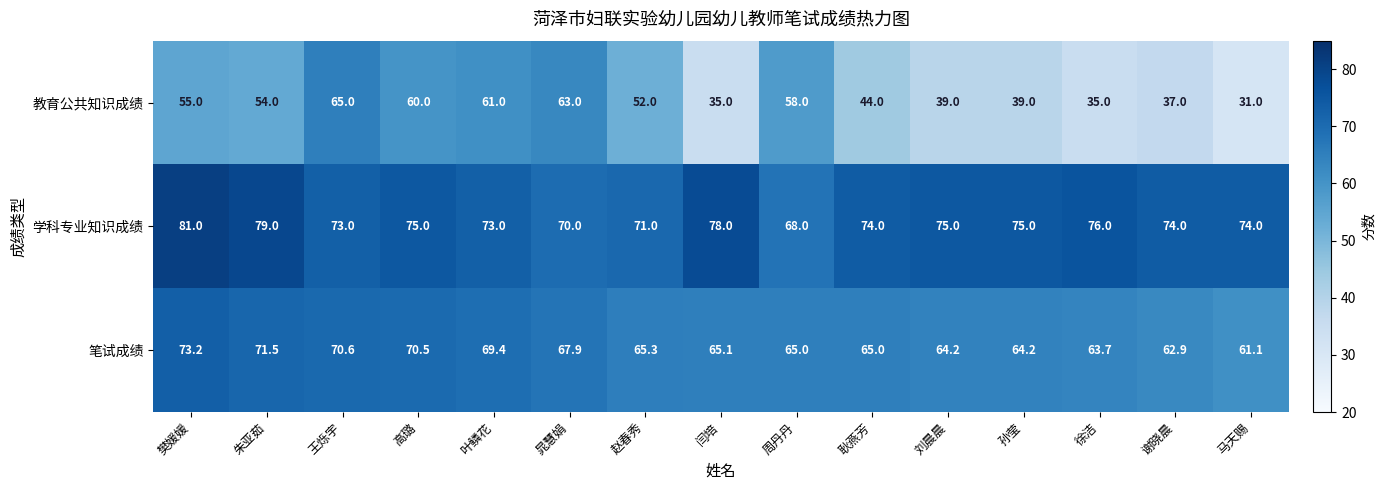

Which series changed the most between 王烁宇 and 谢晓晨?

教育公共知识成绩